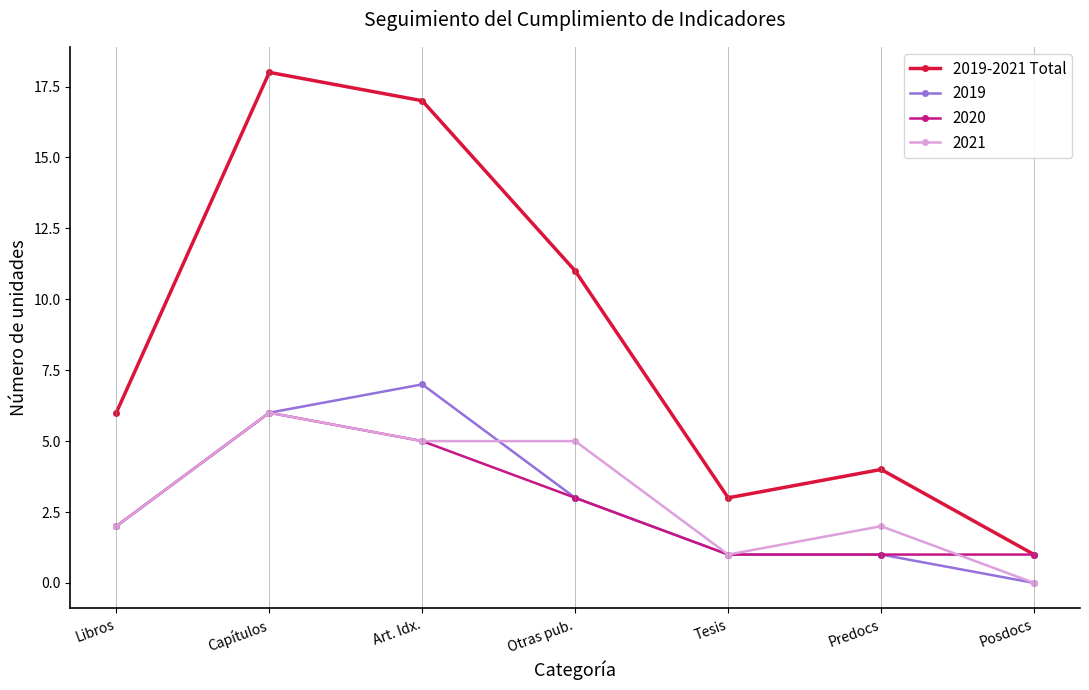

Which series has the largest range (max minus min)?

2019-2021 Total